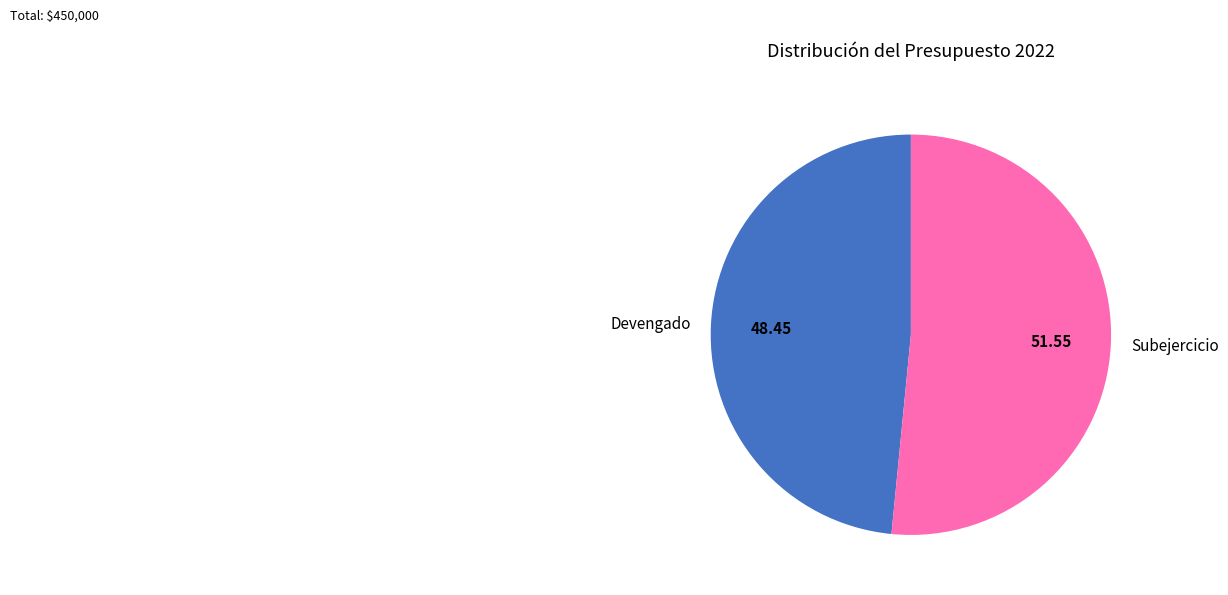

Is the sum of Devengado and Subejercicio greater than half?

Yes